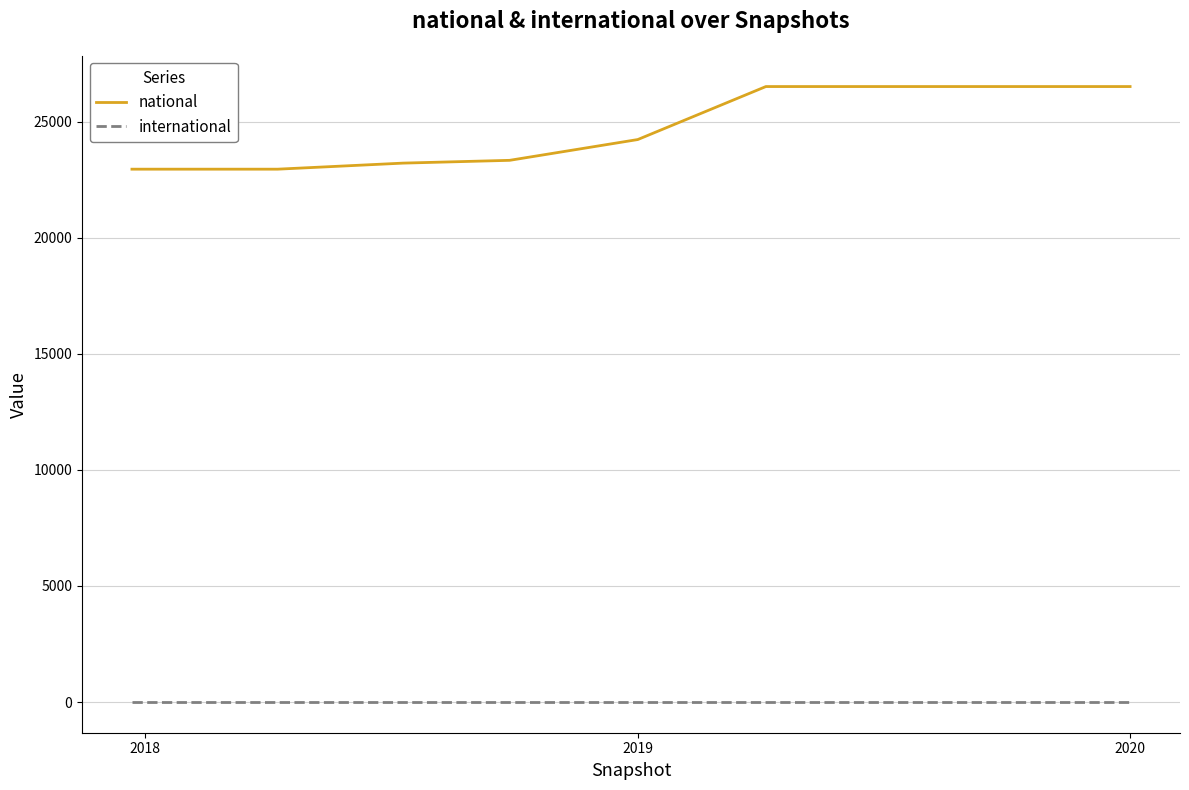

What is the difference between the maximum and minimum values in the national series?

3559